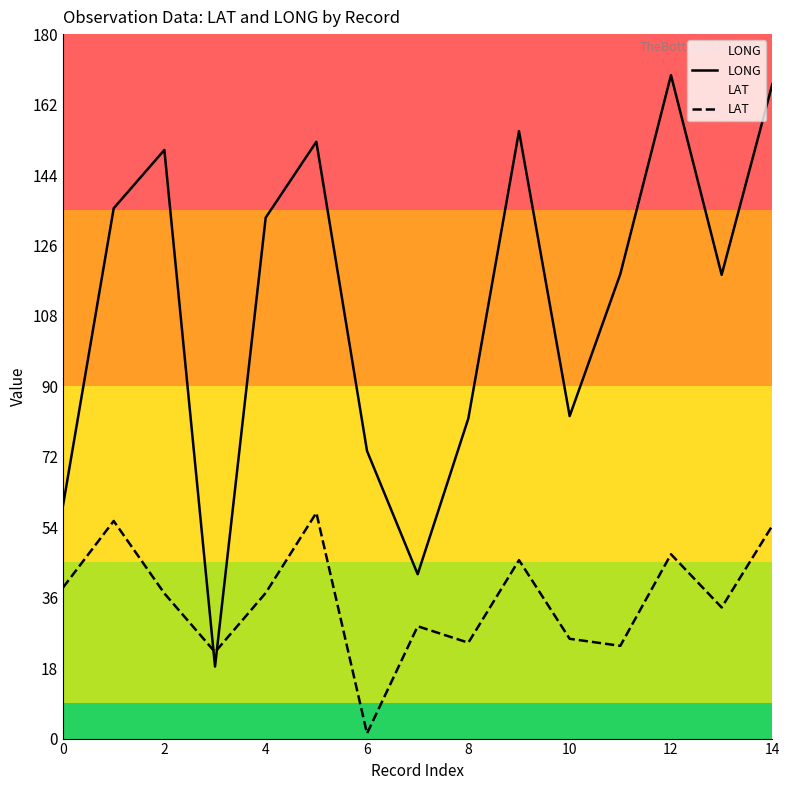

Which series has the largest range (max minus min)?

LONG